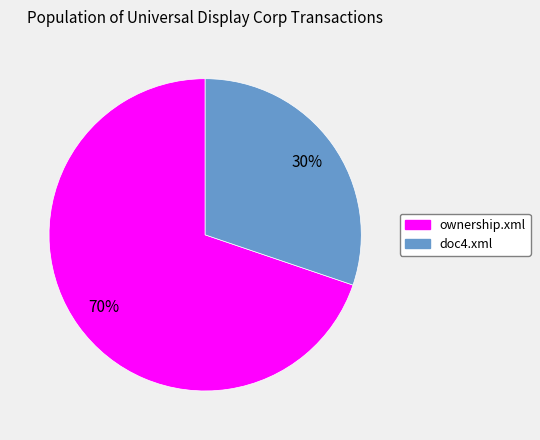

Do ownership.xml and doc4.xml together represent more than half of the pie?

Yes